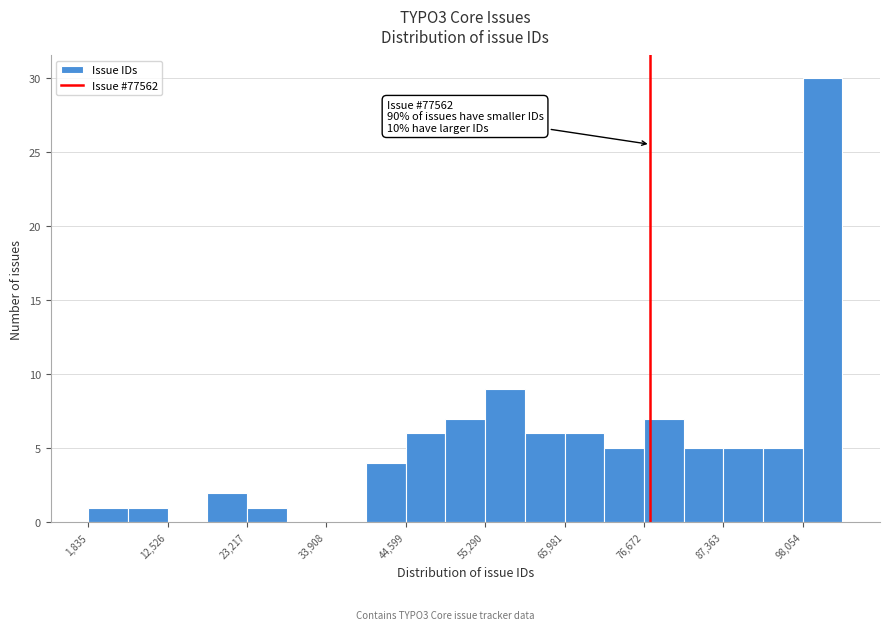

Around what value on the x-axis is the tallest bar? Give the approximate position of its centre, as read against the axis.

100000